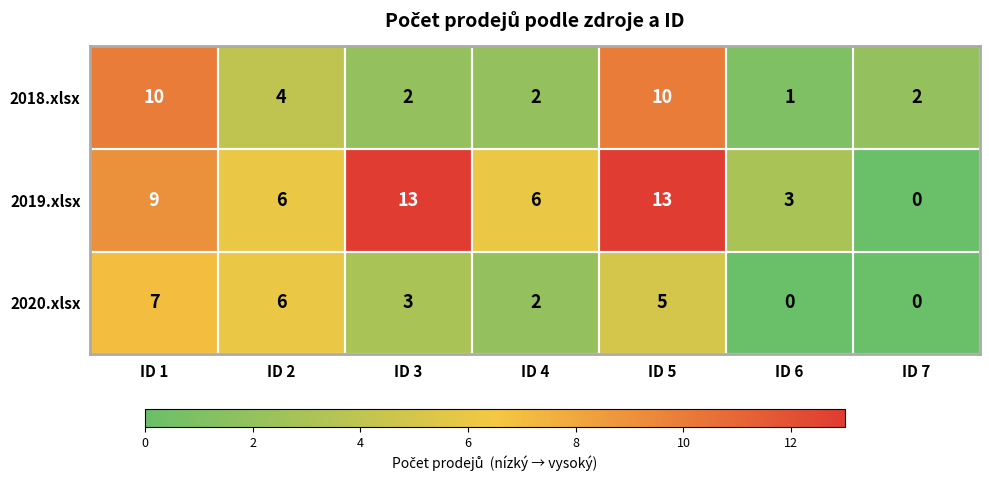

What is the maximum value shown in the chart?

13